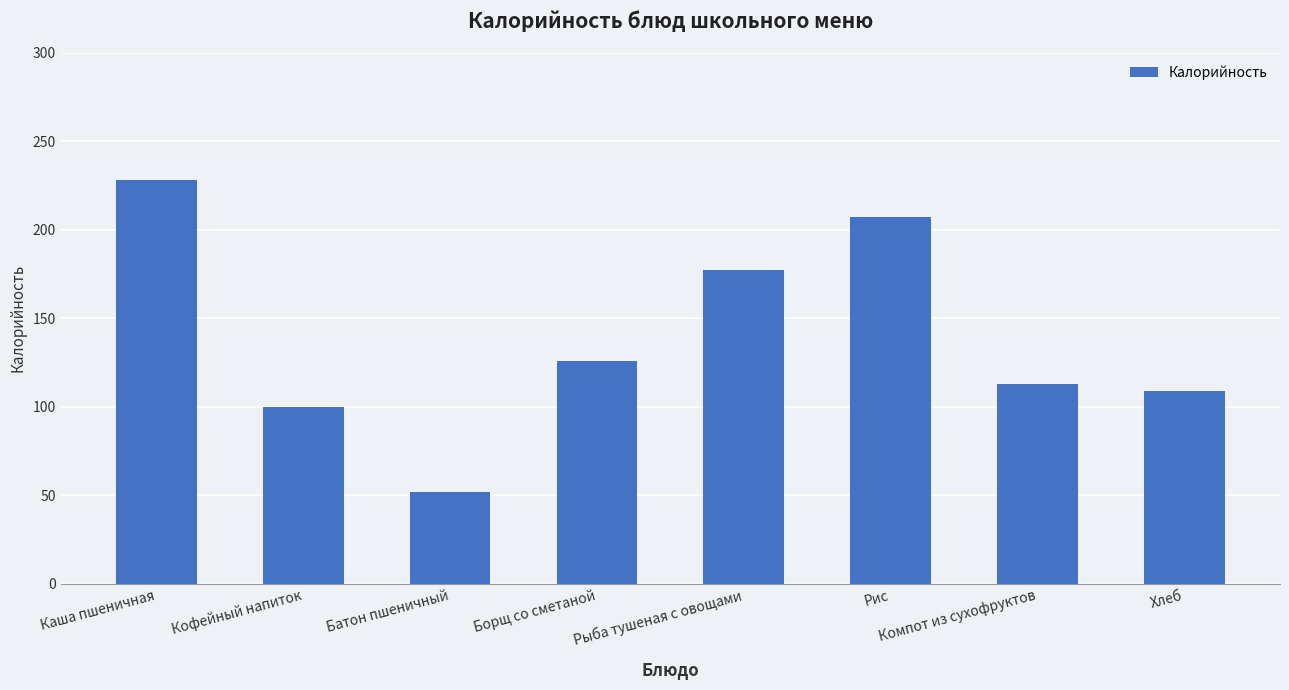

What is the value of the 1st bar from the left?

228